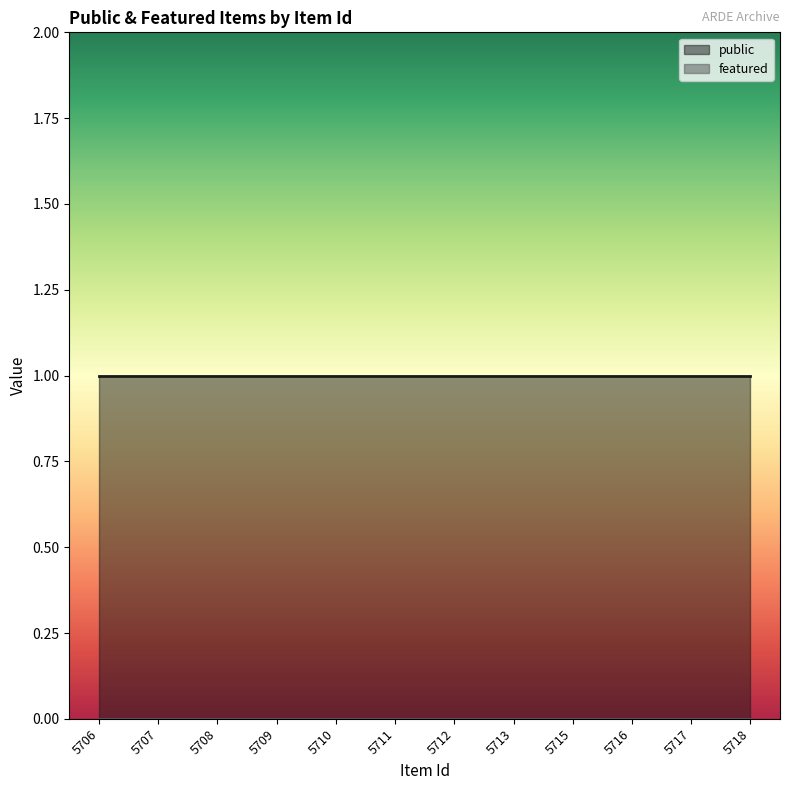

True or false: public and featured cross at least once.

False